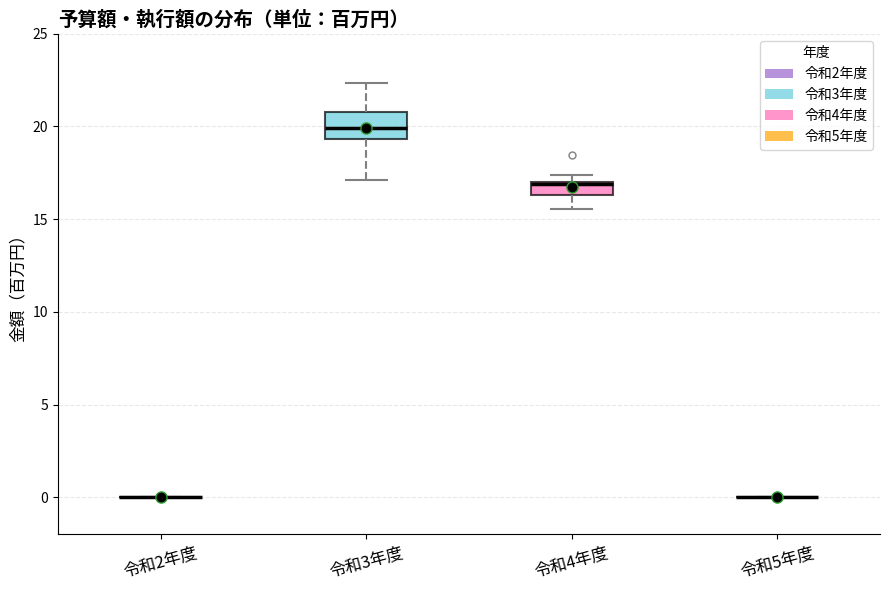

Where does the lower whisker of the box for 令和3年度 end on the y-axis? The values are not printed on the chart, so give them approximately, as read against the axis.

17.0